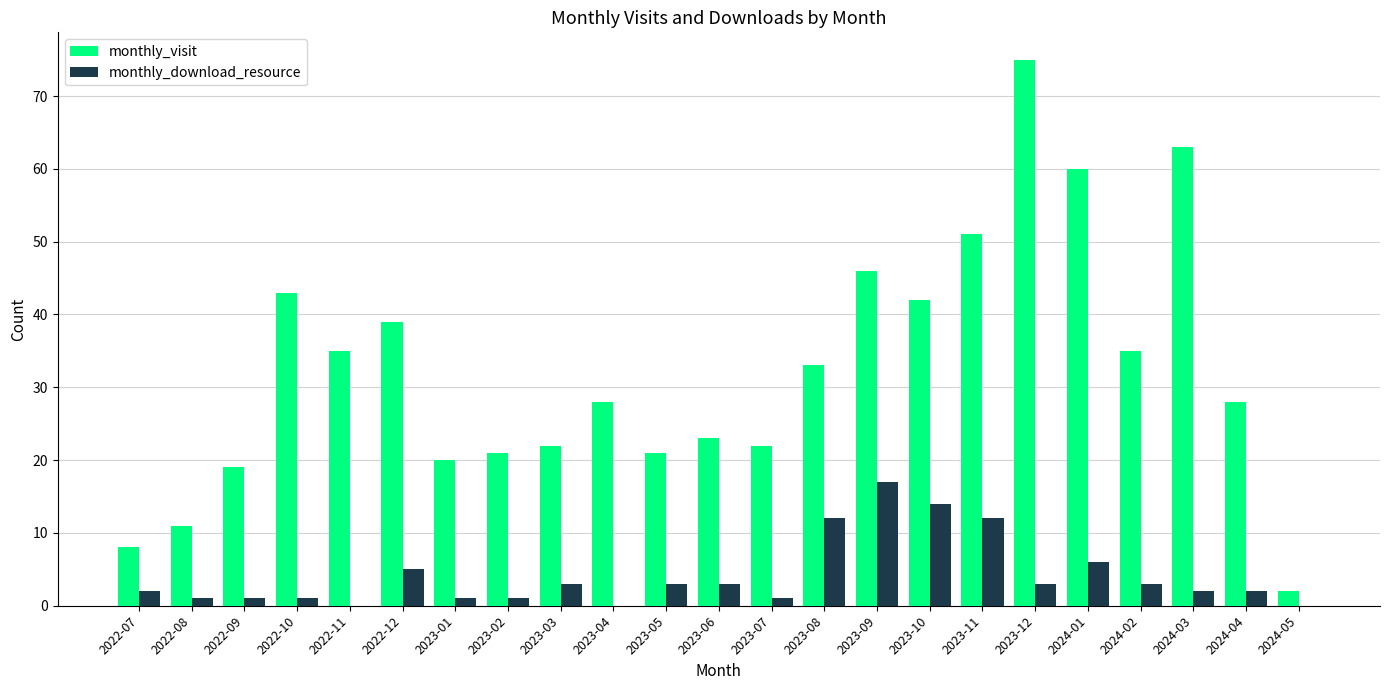

What is the sum of the monthly_download_resource values at 2023-05 and 2023-11?

15